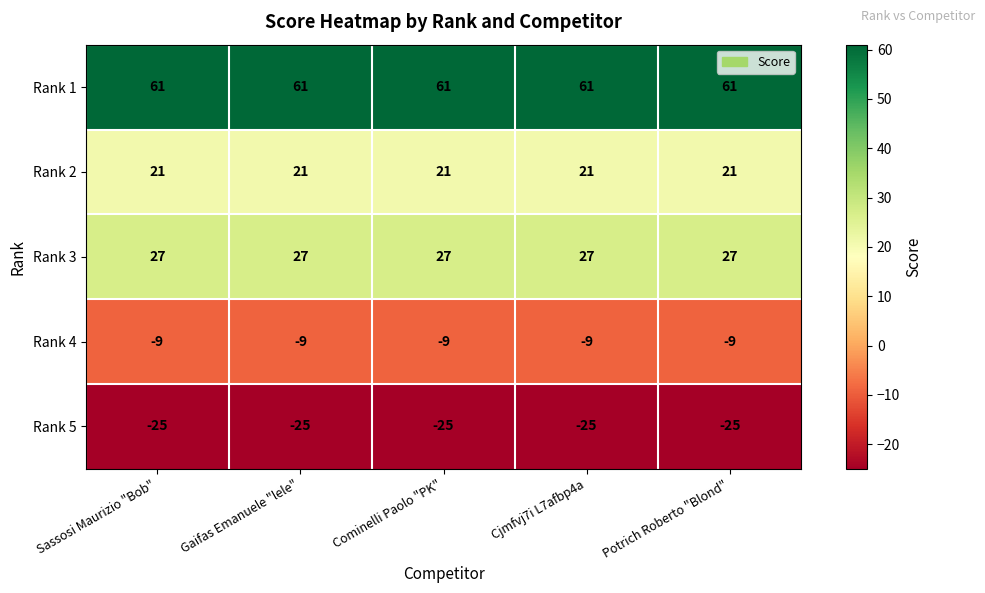

The Rank 5 series shows -25 at Cjmfvj7i L7afbp4a. True or false?

True